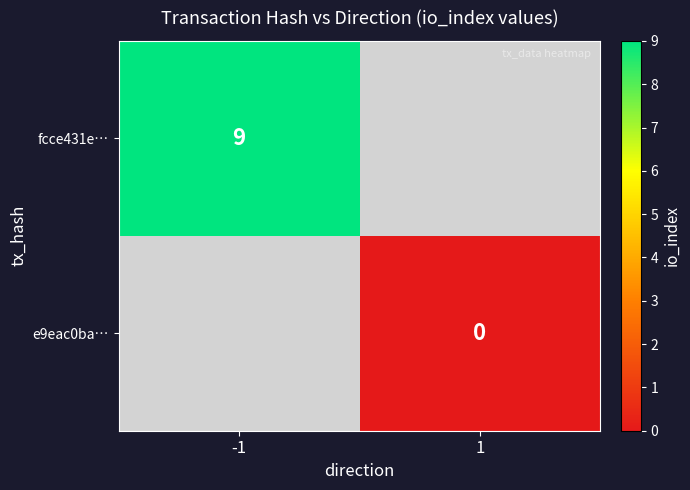

The fcce431e… series shows 15 at -1. True or false?

False